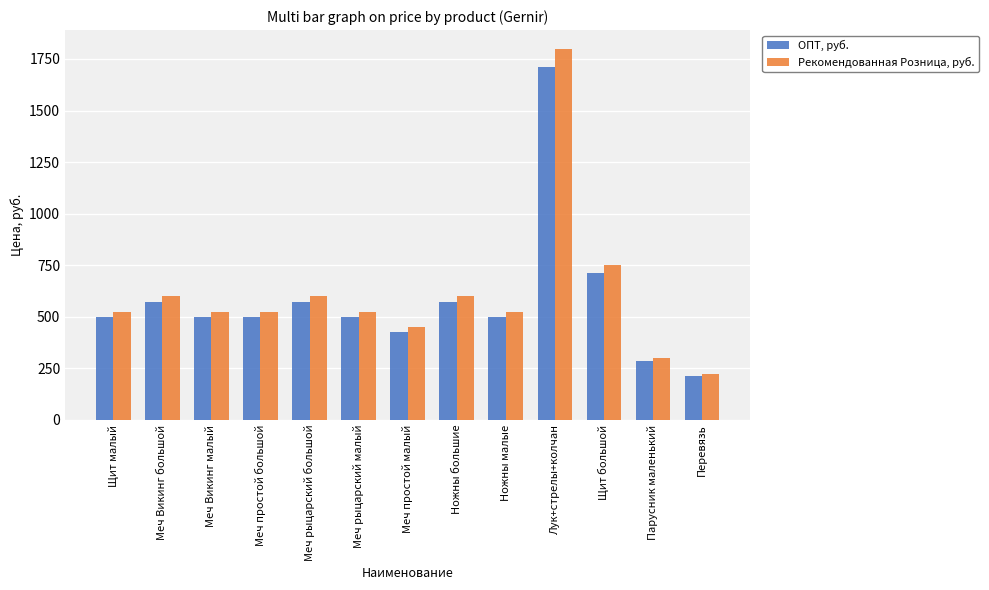

What is the sum of all Рекомендованная Розница, руб. values?

7950.0